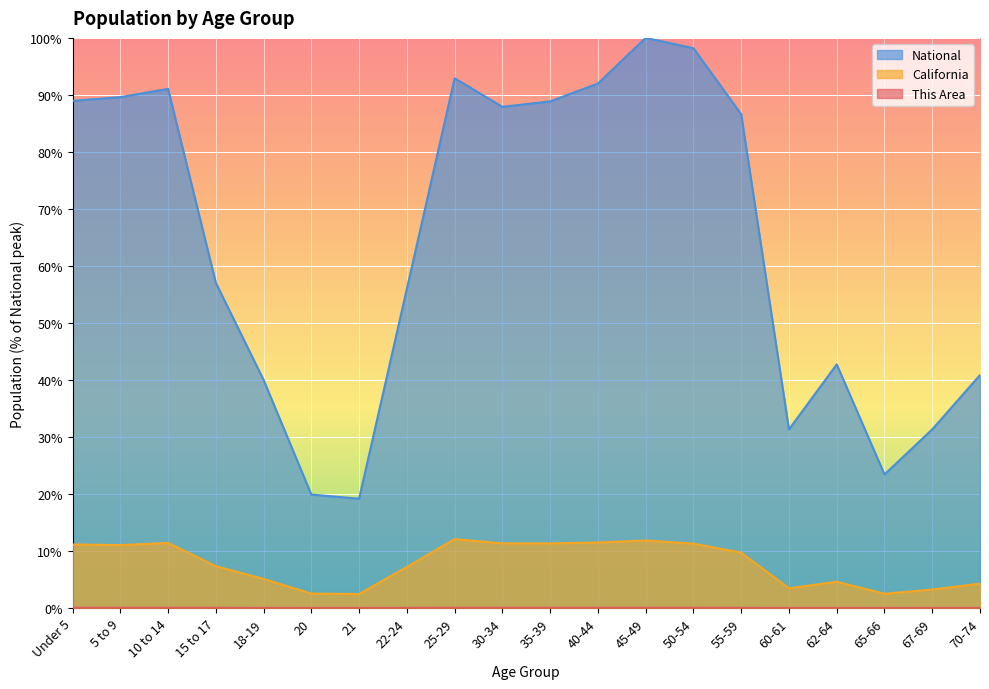

What are all the series names shown in the legend?

This Area, California, National